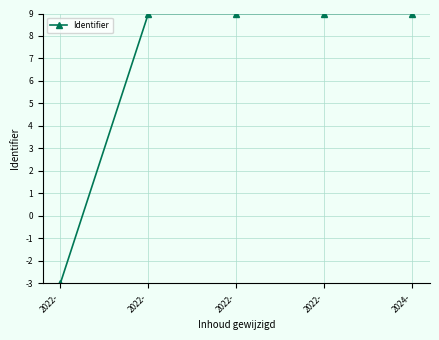

True or false: the data shows 9.0 at 2024-.

True